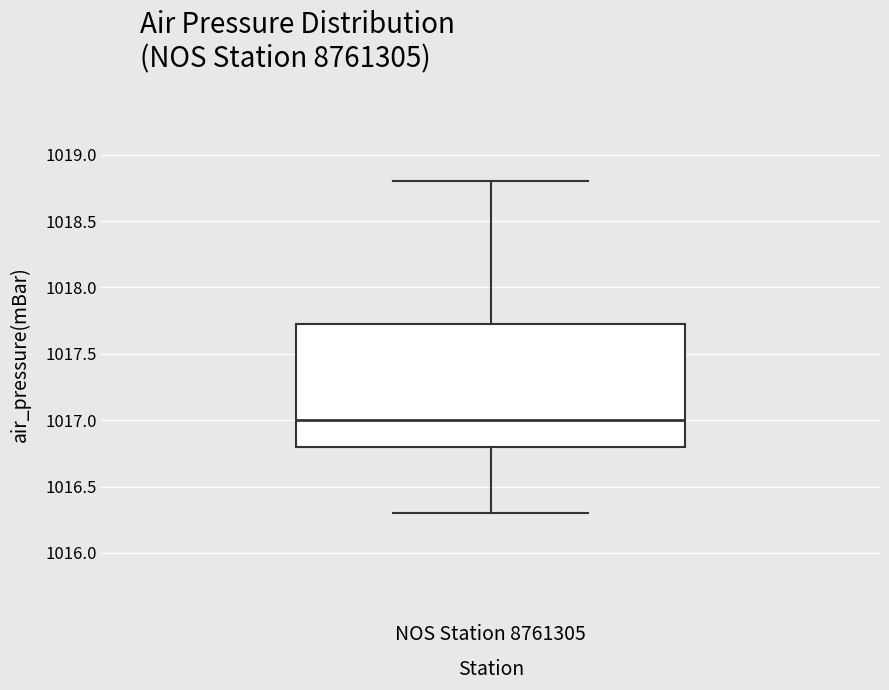

Transcribe this box plot: give where the median line is, the range the box spans, and where the two whiskers end, as read against the y-axis. The values are not printed on the chart, so give them approximately, as read against the axis.

median 1017.00, box 1016.80 to 1017.75, whiskers 1016.30 to 1018.80